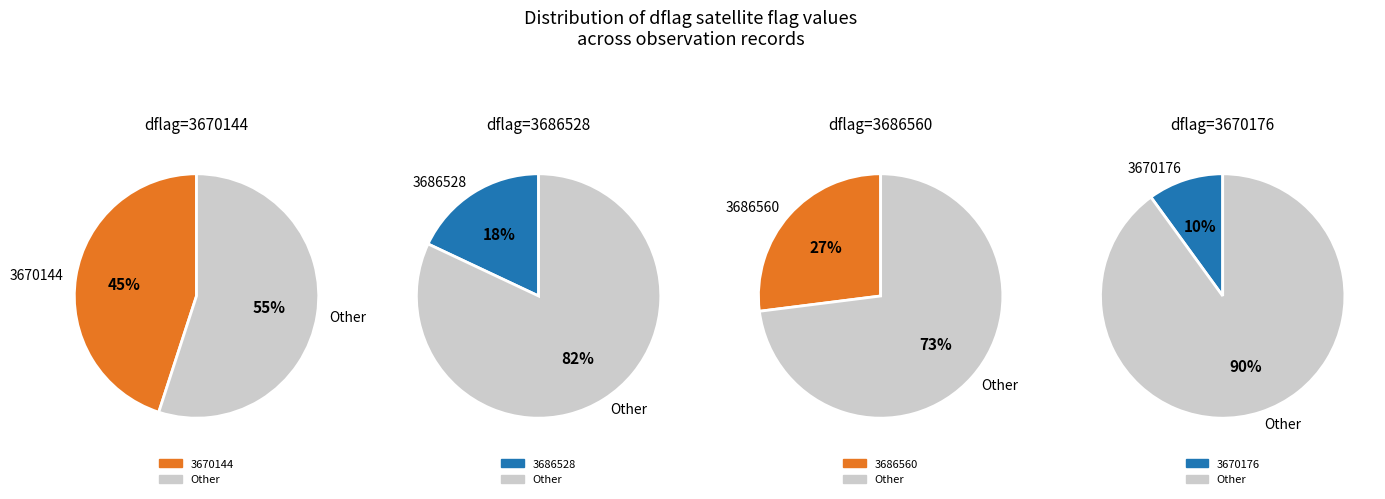

To the nearest percent, what is the combined percentage of 3686560 and 3670176?

37%